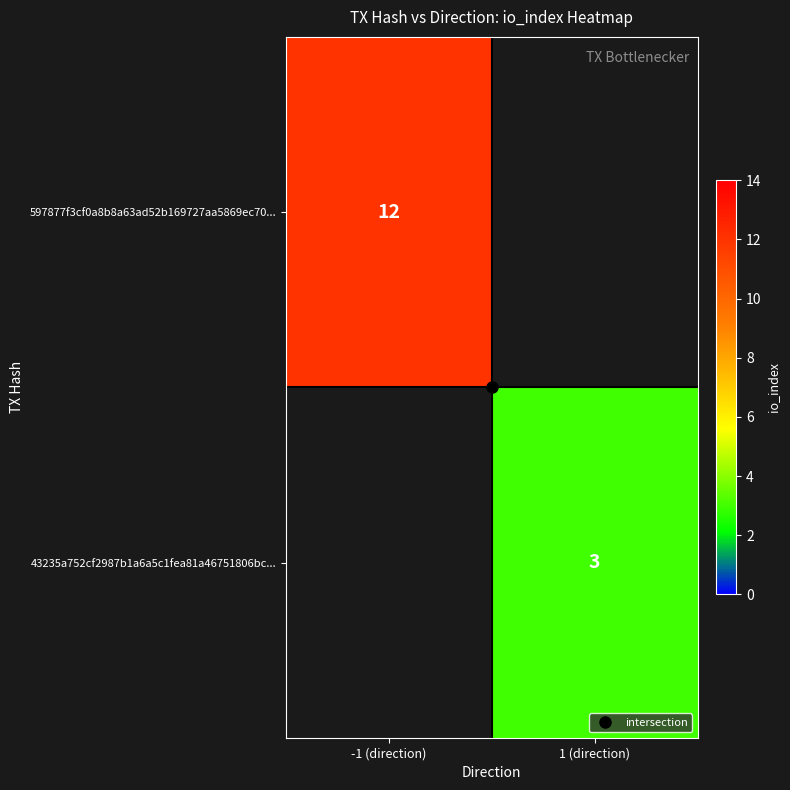

At which category does the chart reach its peak across all series?

-1 (direction)